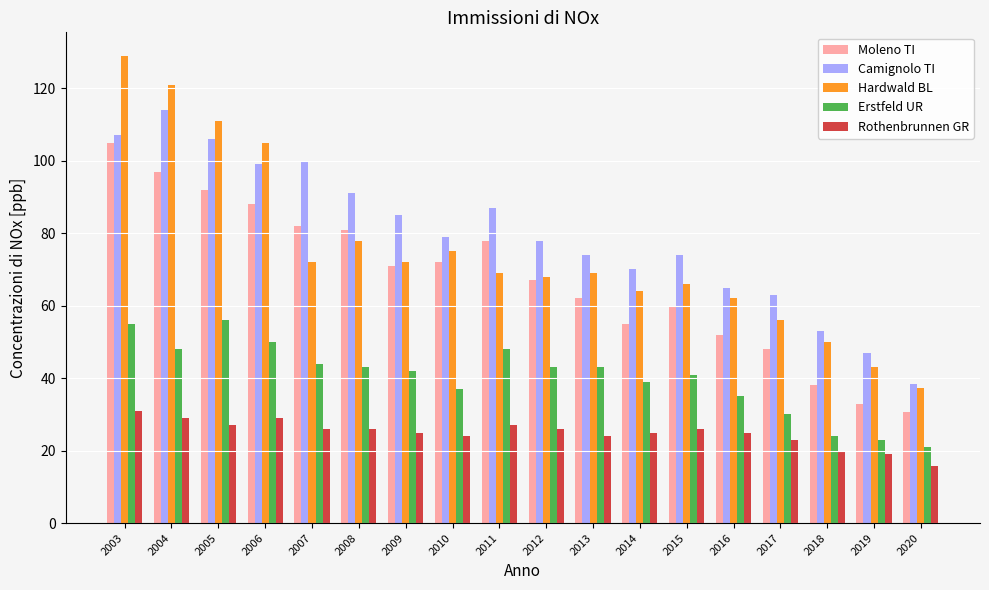

What is the total value across all series at 2004?

409.0